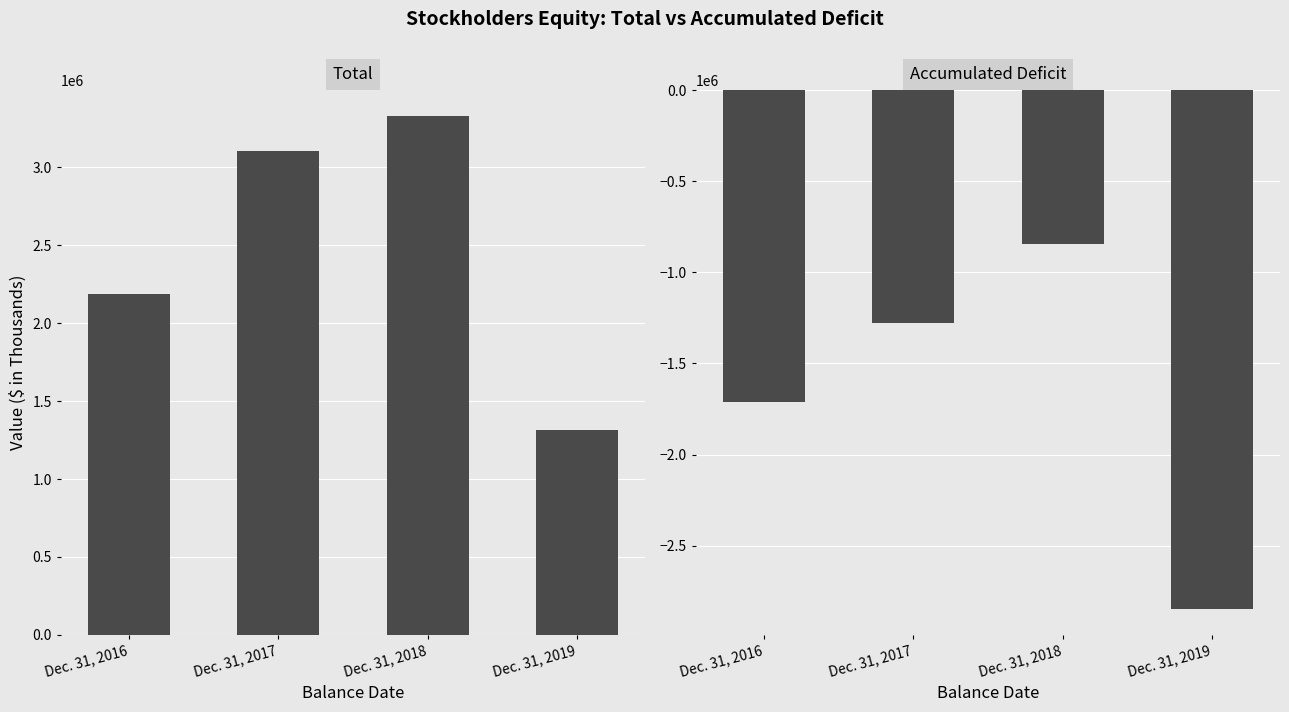

List the series in order of their overall mean, highest first.

Total, Accumulated Deficit